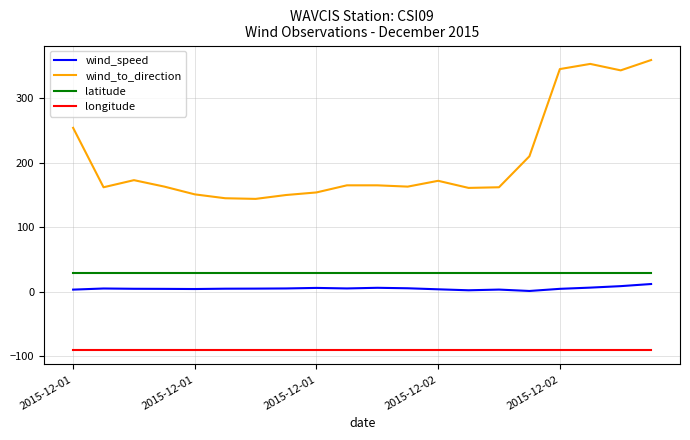

What is the difference between the maximum and minimum values in the wind_speed series?

10.8